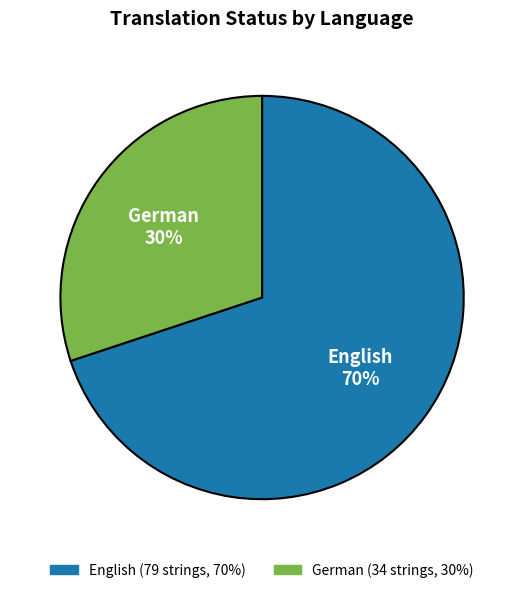

How many slices are in this pie chart?

2